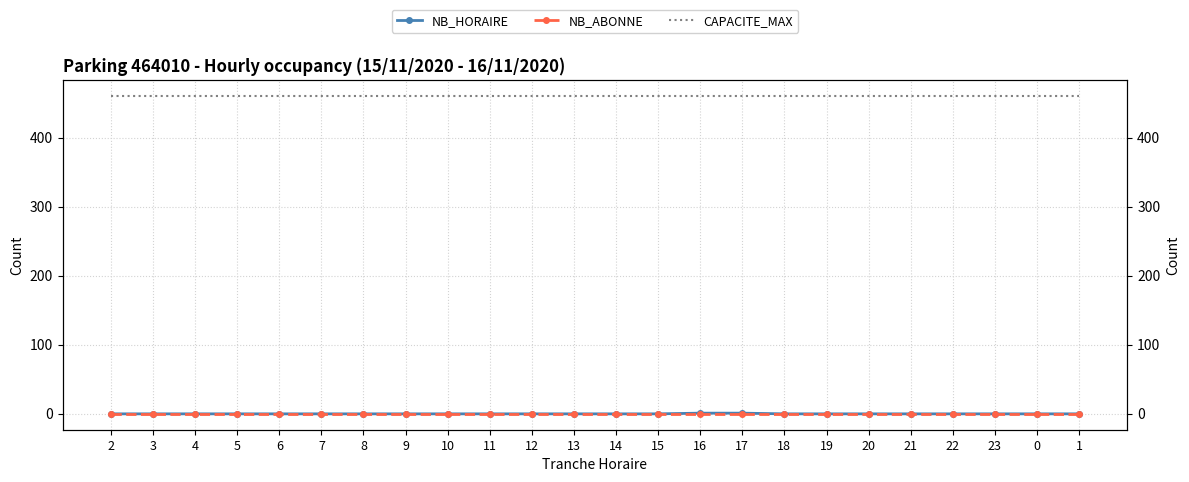

Reading left to right, list all the values displayed in this chart.

NB_HORAIRE: 0	0	0	0	0	0	0	0	0	0	0	0	0	0	1	1	0	0	0	0	0	0	0	0
NB_ABONNE: 0	0	0	0	0	0	0	0	0	0	0	0	0	0	0	0	0	0	0	0	0	0	0	0
CAPACITE_MAX: 460	460	460	460	460	460	460	460	460	460	460	460	460	460	460	460	460	460	460	460	460	460	460	460